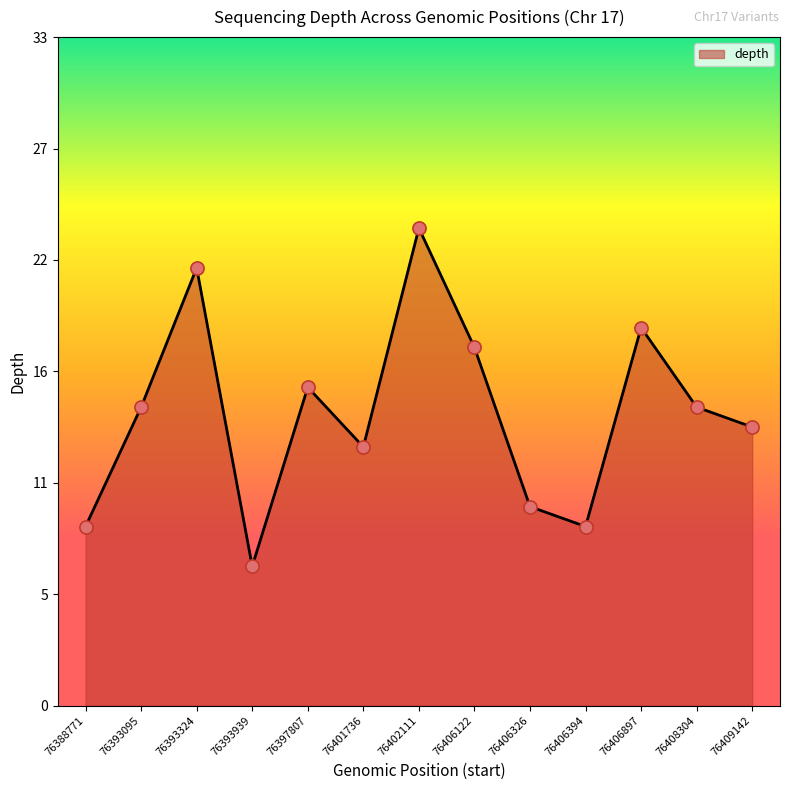

What is the change in value from 76406326 to 76406897?

+9